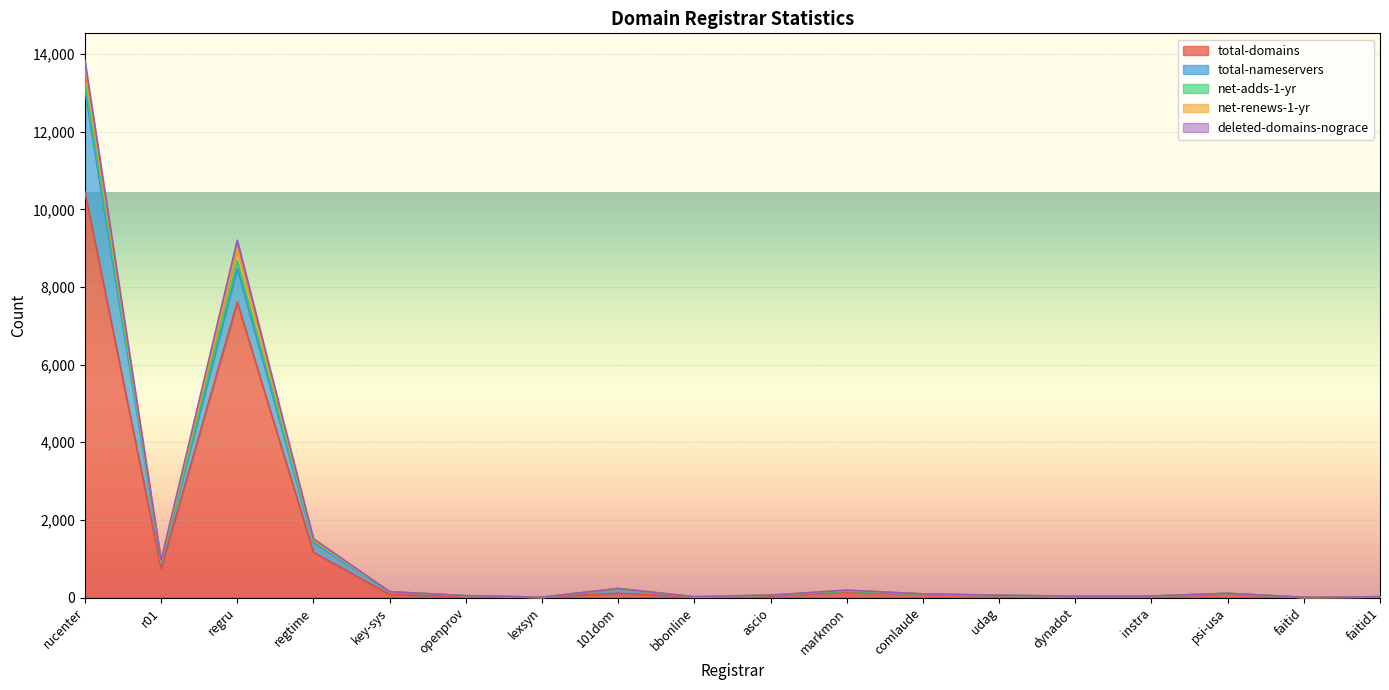

Which category has the highest value in the total-domains series?

rucenter